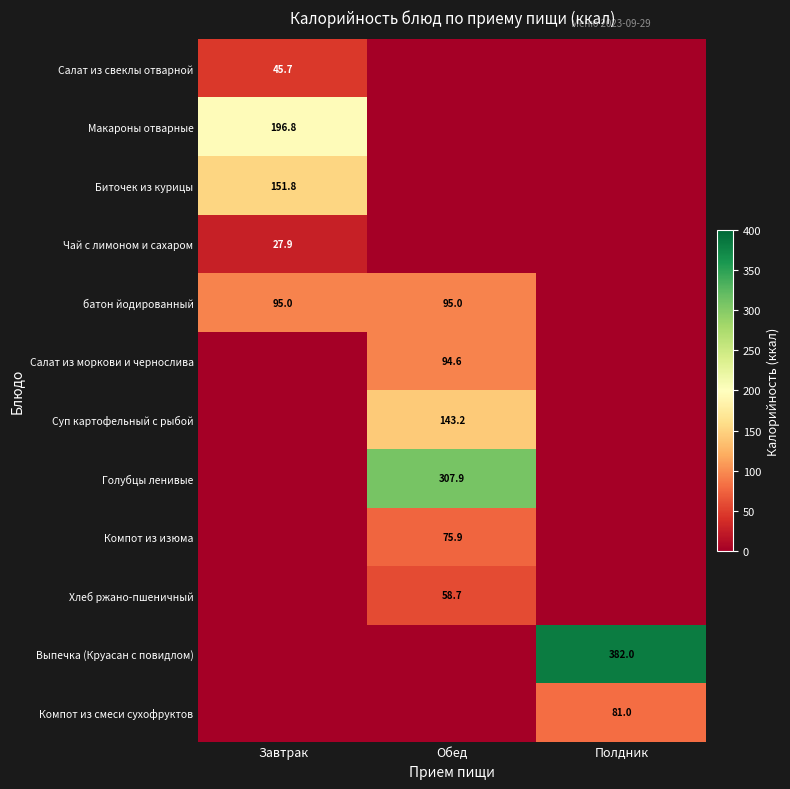

At how many categories does at least one series exceed 64?

3